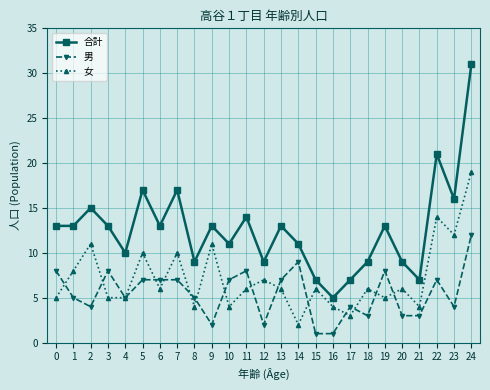

True or false: 合計 and 男 intersect in this chart.

False